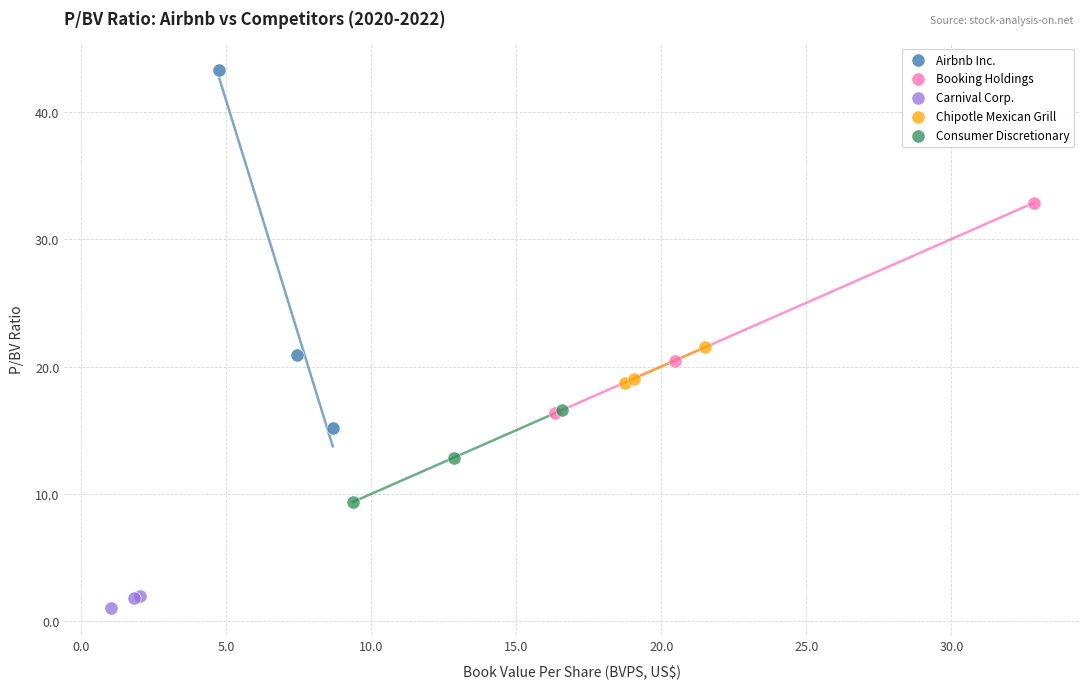

Which series has the largest Y range (max minus min)?

Airbnb Inc.